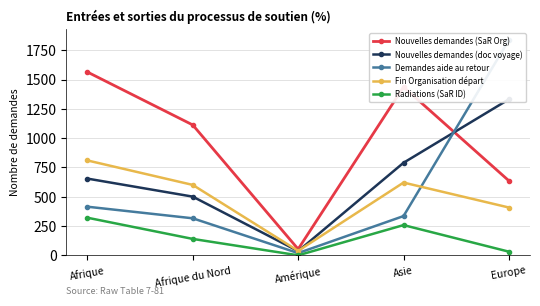

Which category has the highest value across all series?

Europe